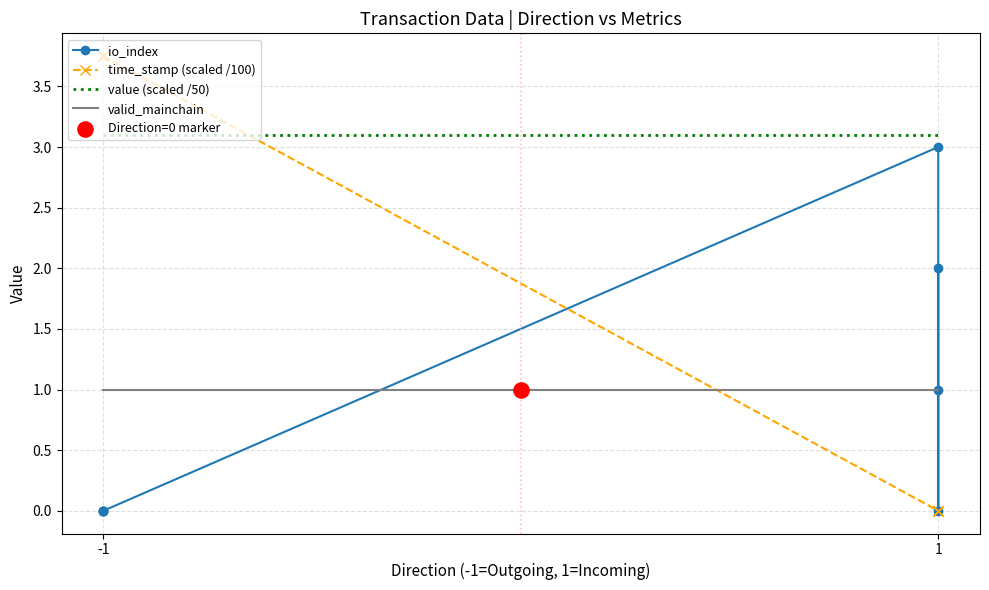

Which series contains the highest Y value?

time_stamp (scaled /100)